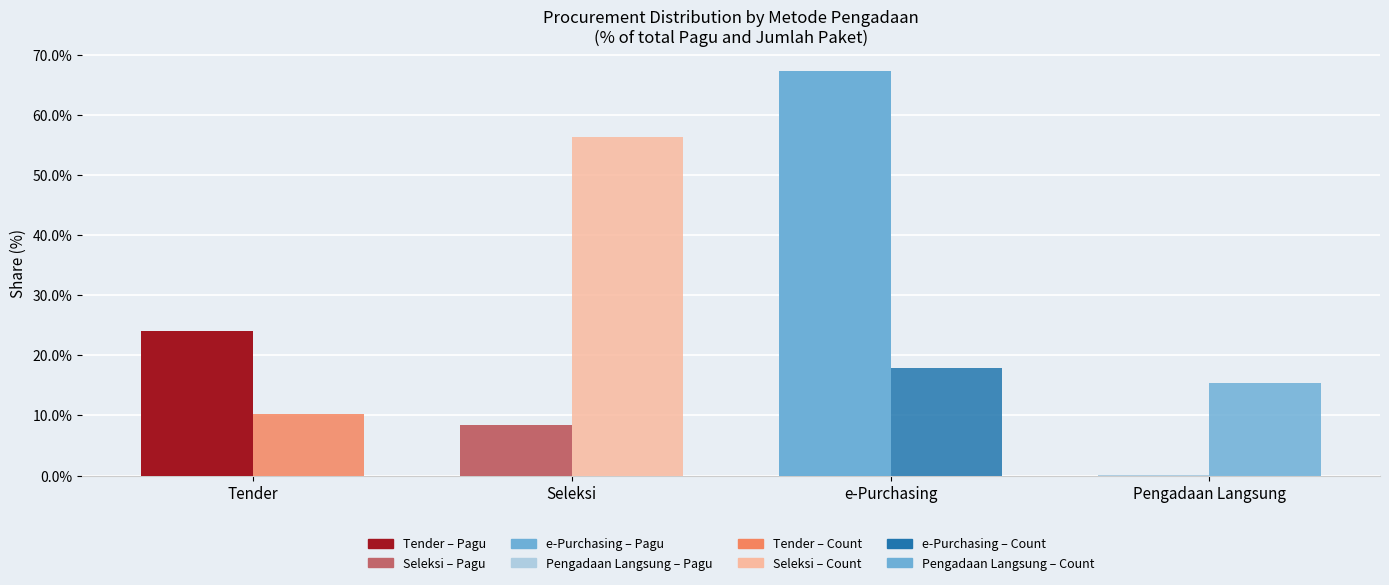

What is the label of the 2nd bar from the left?

Seleksi